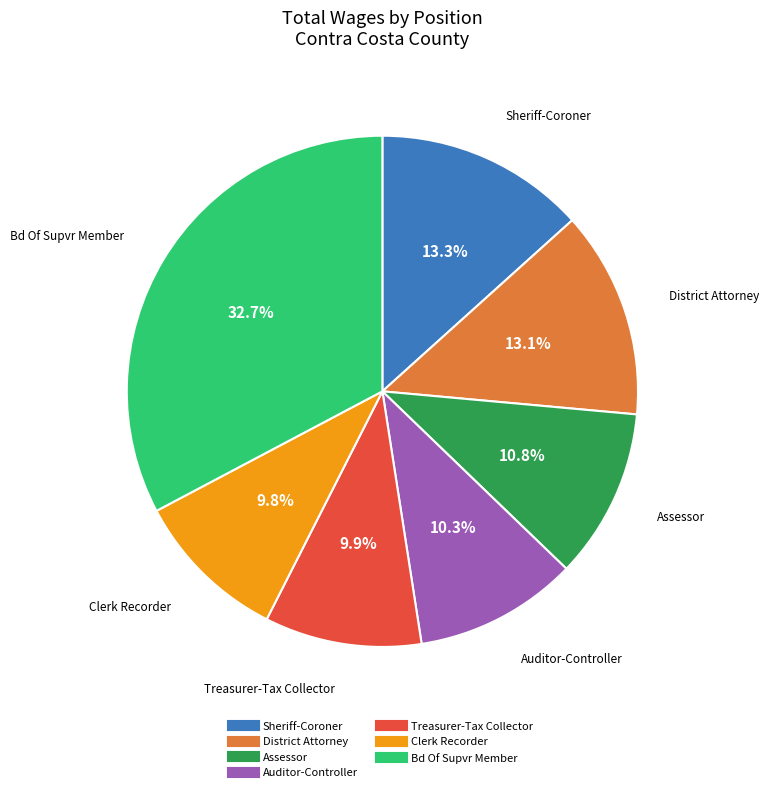

To the nearest percent, what percentage of the pie is Assessor?

11%